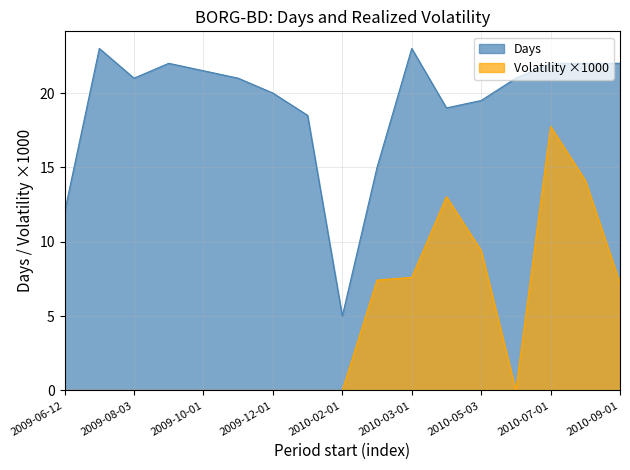

True or false: Days and Period realized volatility 1 min average per day intersect in this chart.

False